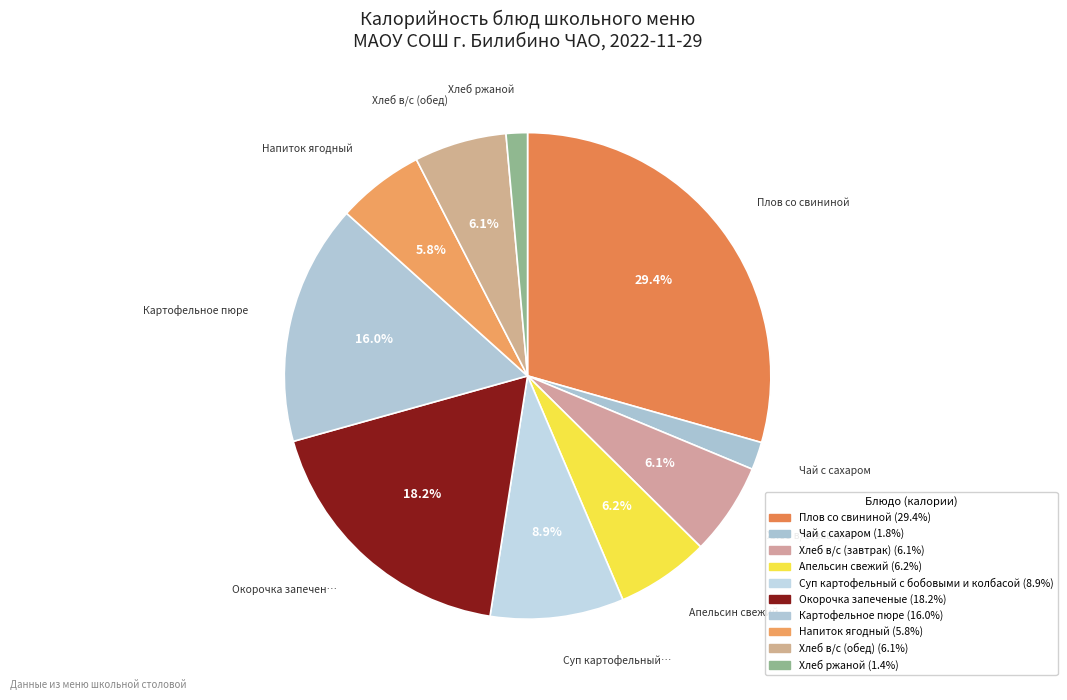

Which category has the smallest portion of the pie?

Хлеб ржаной